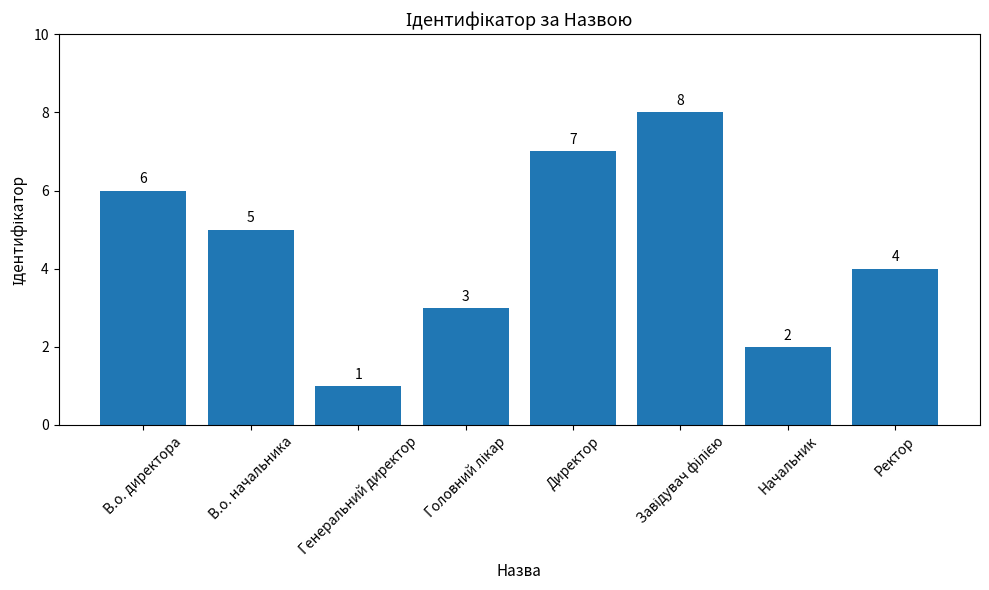

How many series are shown in this chart?

1